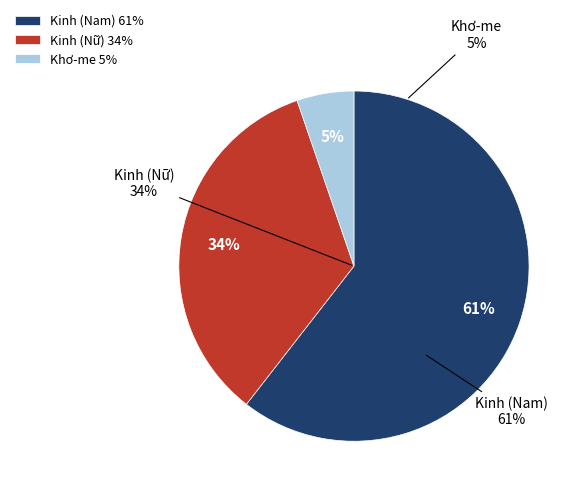

Is it true that Khơ-me Nam is 5% of the pie?

True